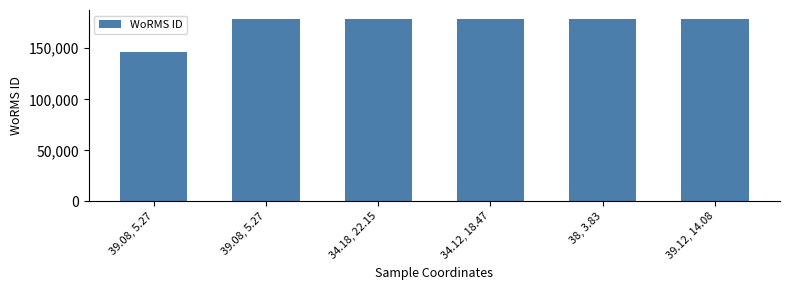

Are the bars horizontal?

No